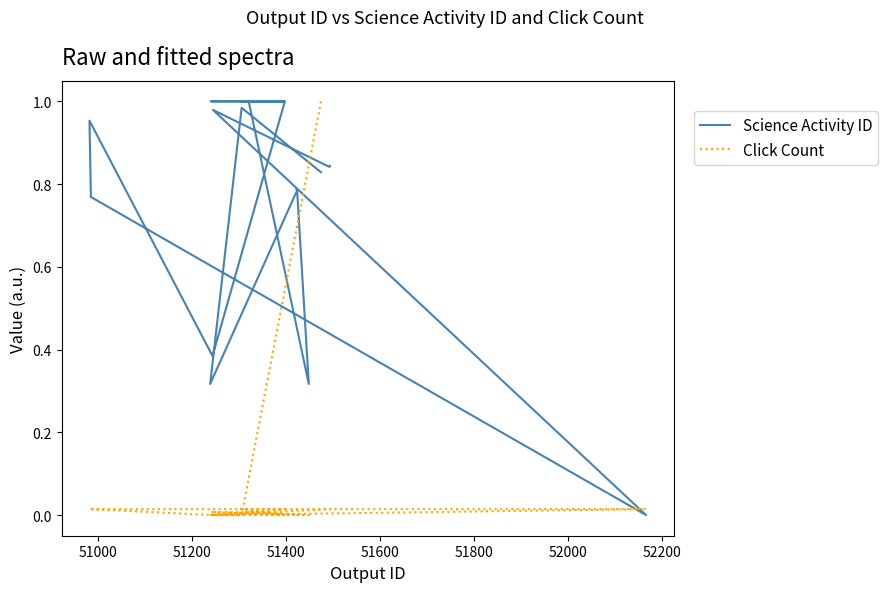

Is the value of Science Activity ID at 51600 greater than the value of Click Count at 10?

Yes